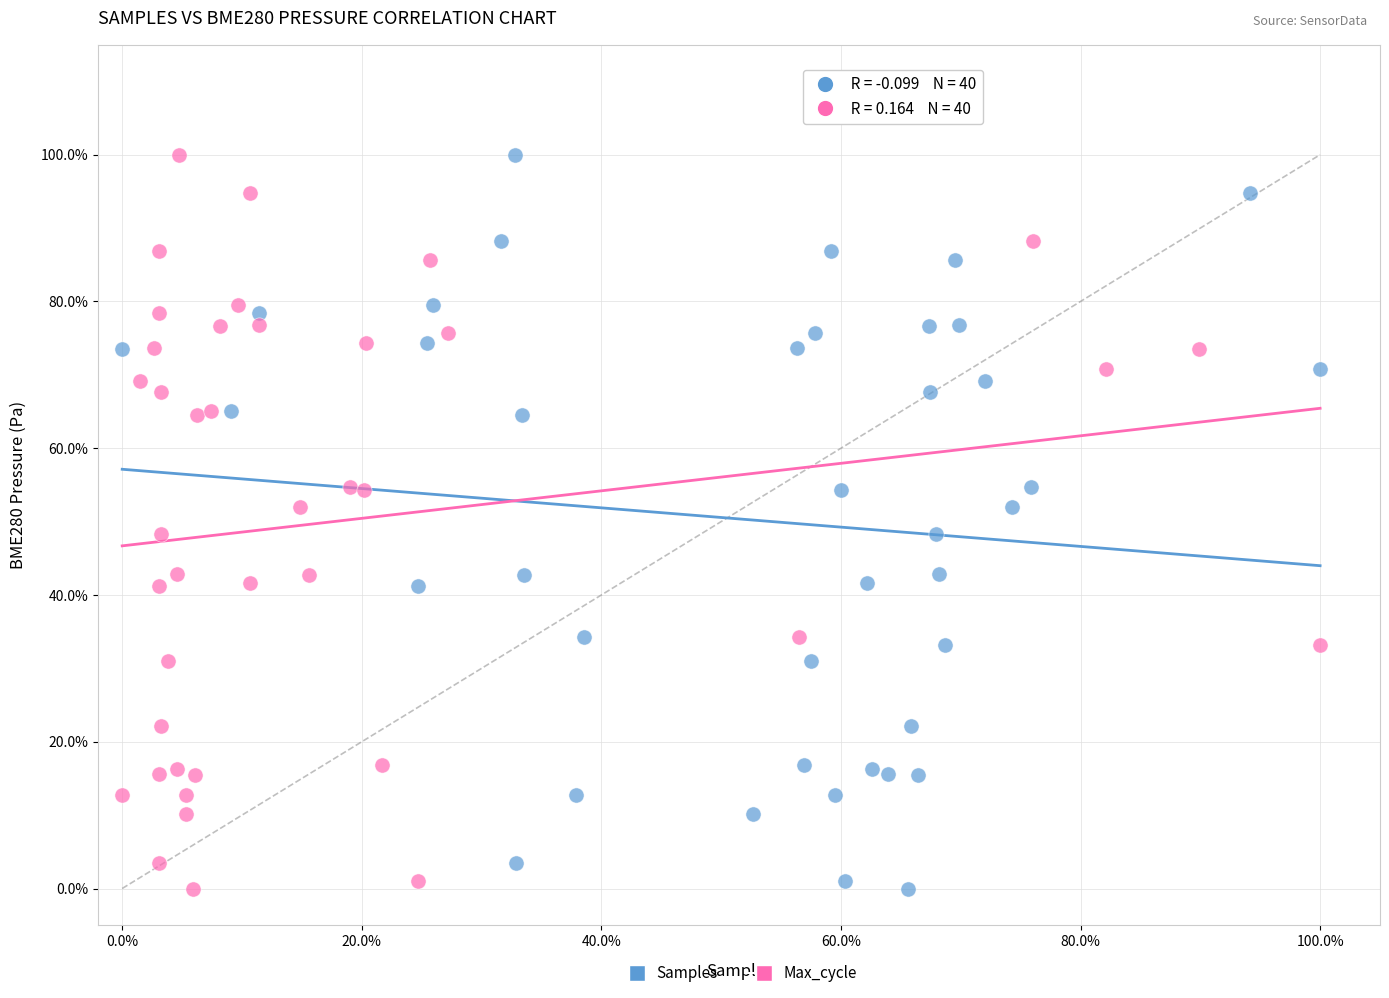

What are all the series names shown in the legend?

Samples, Max_cycle